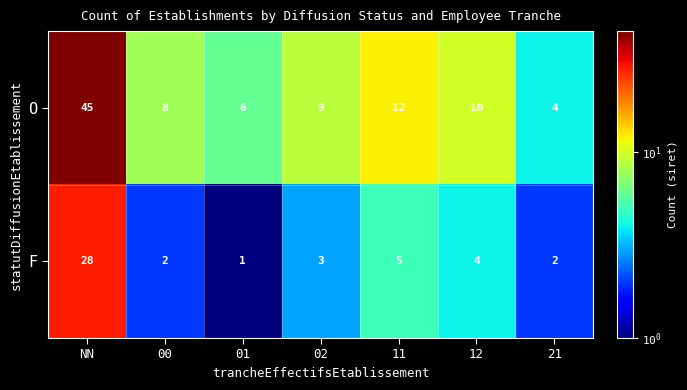

At which category is the sum across all series the highest?

NN